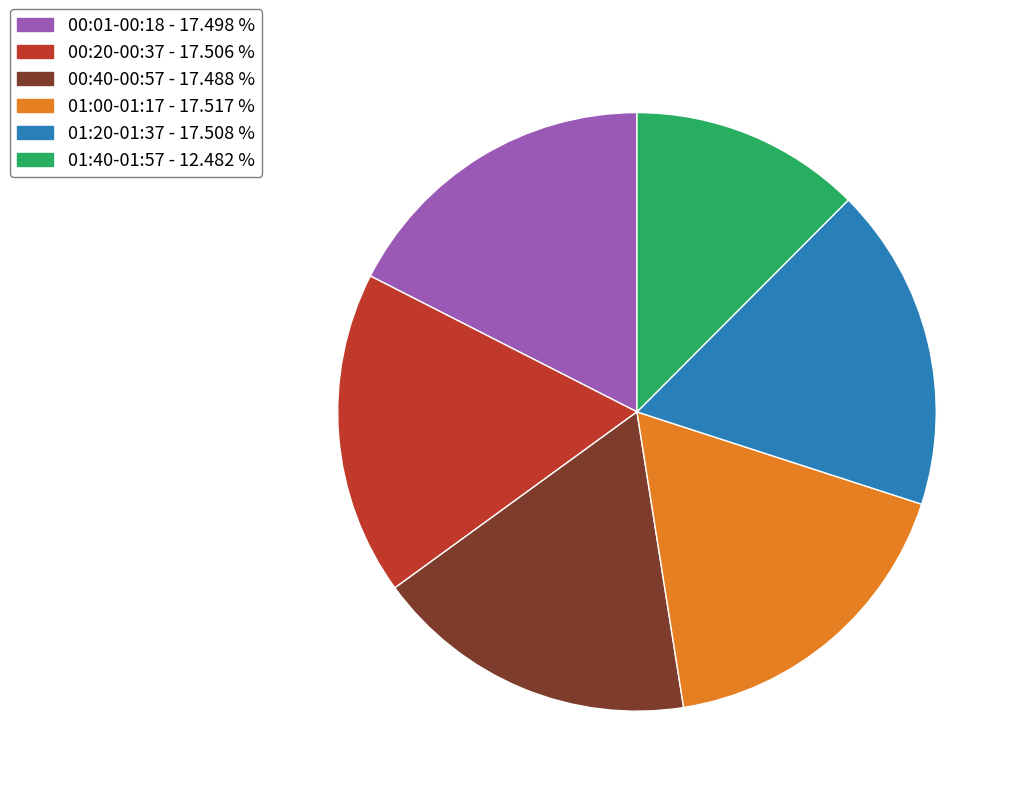

Does any single category account for the majority?

No